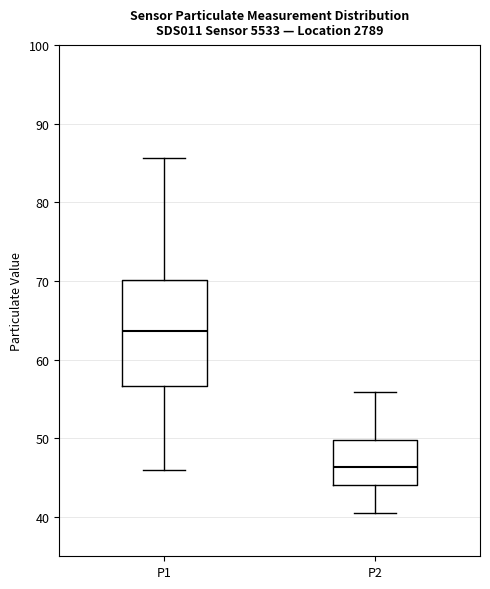

Reading left to right, transcribe this box plot: for each box, give where its median line is, the range the box spans, and where its two whiskers end, as read against the y-axis. The values are not printed on the chart, so give them approximately, as read against the axis.

P1: median 64, box 57 to 70, whiskers 46 to 86
P2: median 46, box 44 to 50, whiskers 41 to 56